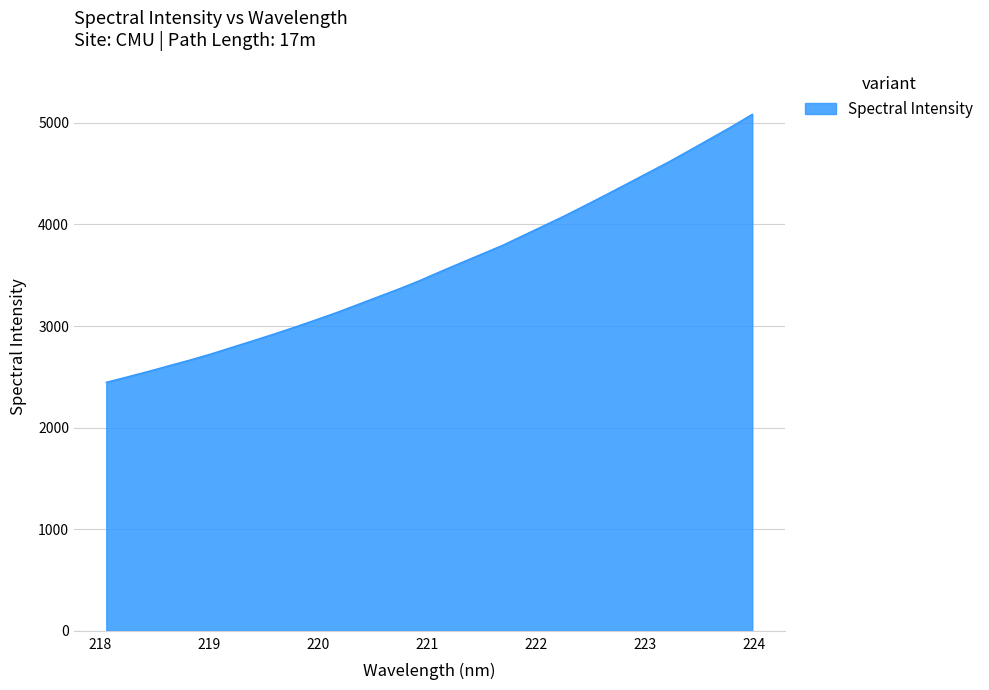

What is the smallest value displayed?

2445.9